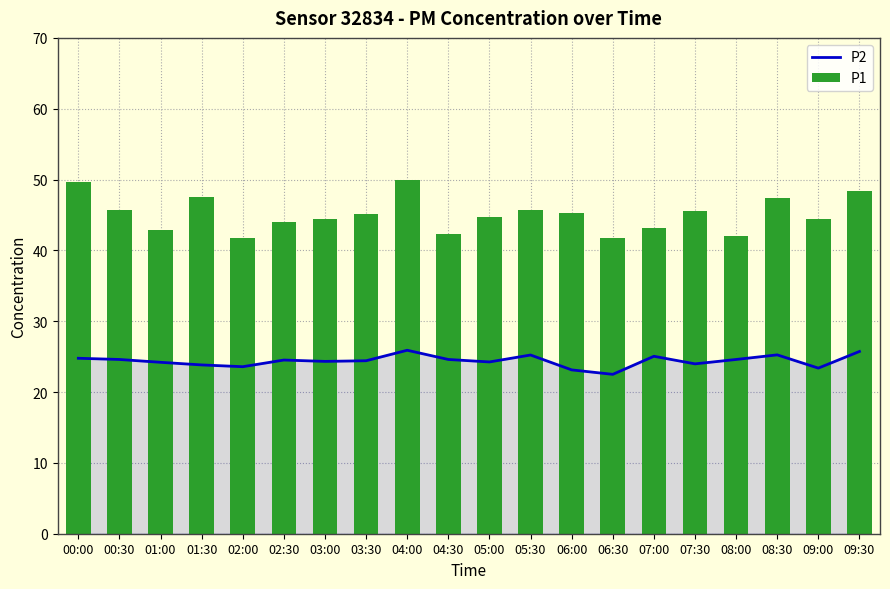

What is the spread (max minus min) of values at 02:00?

18.2